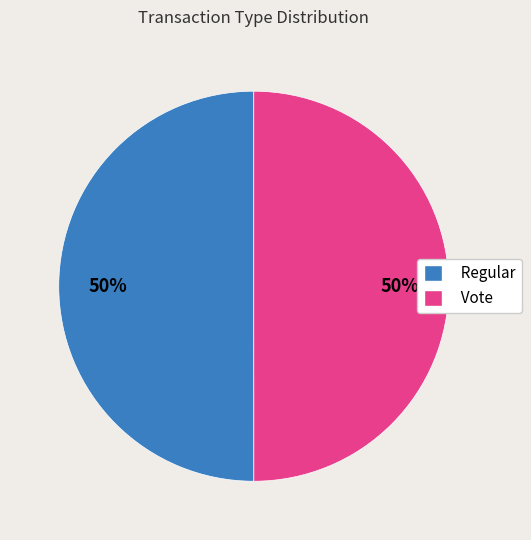

What is the ratio of the value at Regular to the value at Vote?

1.0